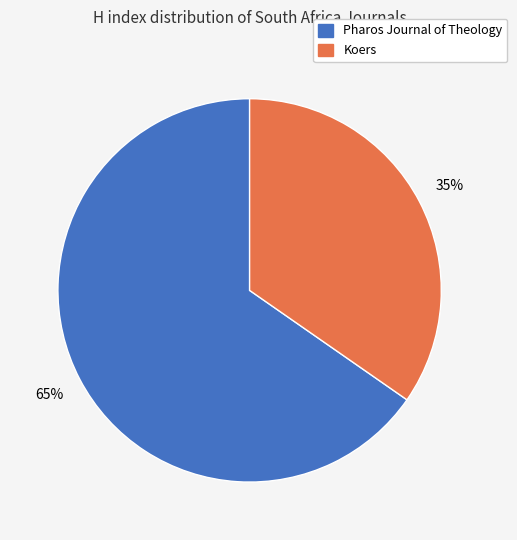

To the nearest percent, what is the combined percentage of Pharos Journal of Theology and Koers?

100%